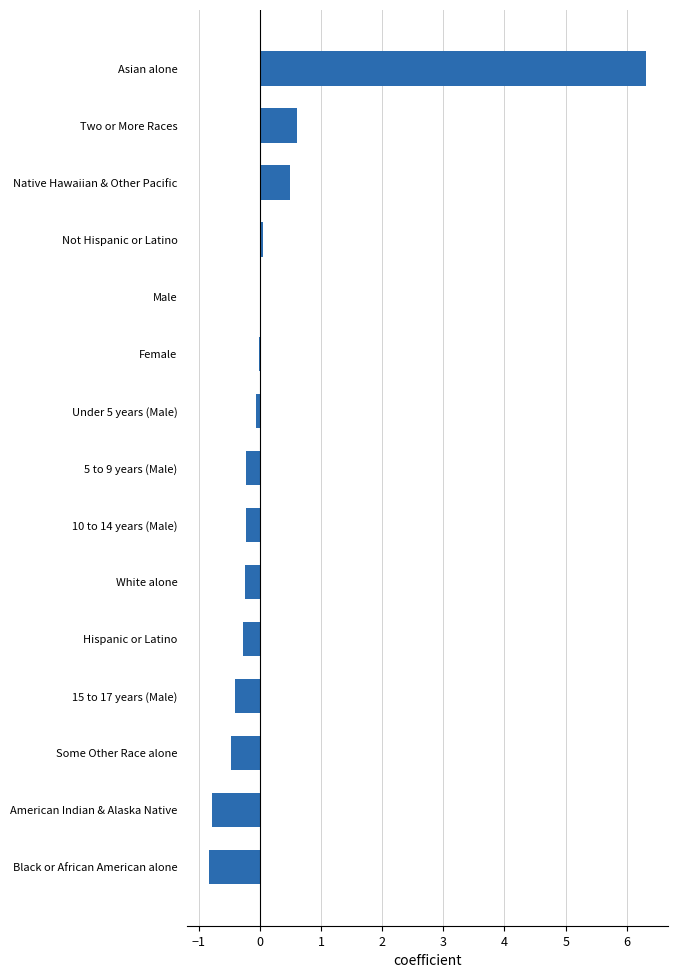

True or false: the data shows -0.0 at Female.

True